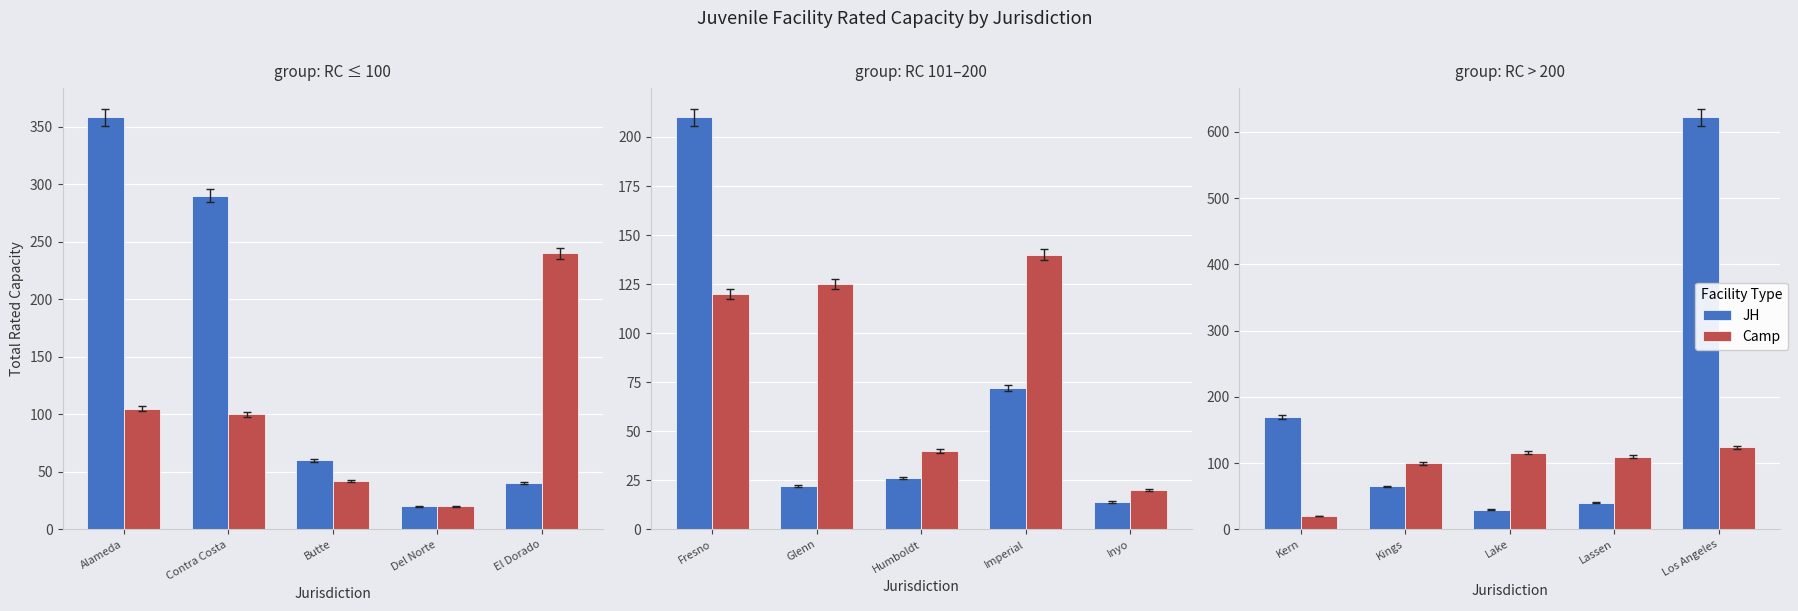

What are all the series names shown in the legend?

JH, Camp